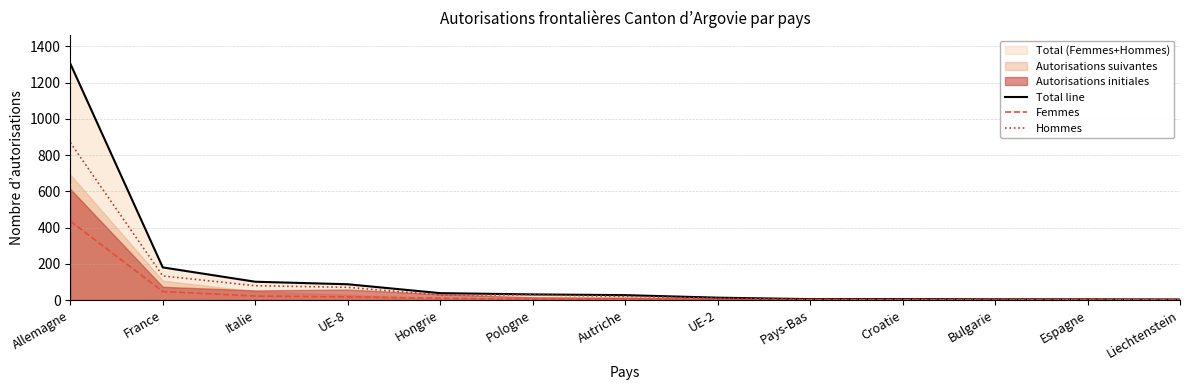

How many lines are shown in the chart?

3